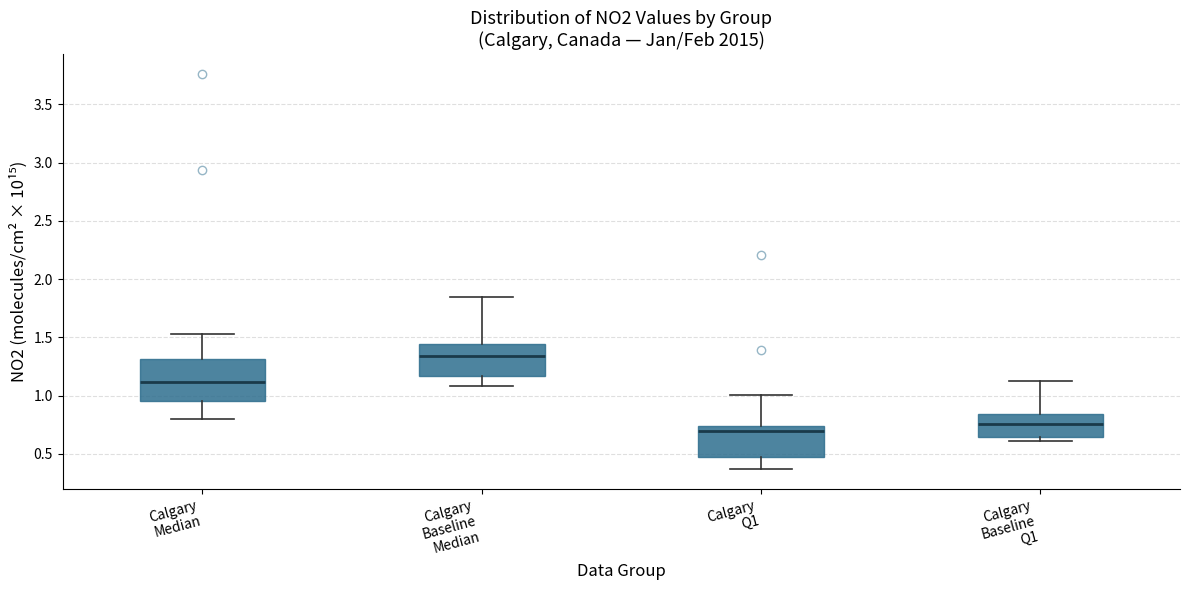

Where is the lower edge of the box for Calgary Median on the y-axis? The values are not printed on the chart, so give them approximately, as read against the axis.

0.95